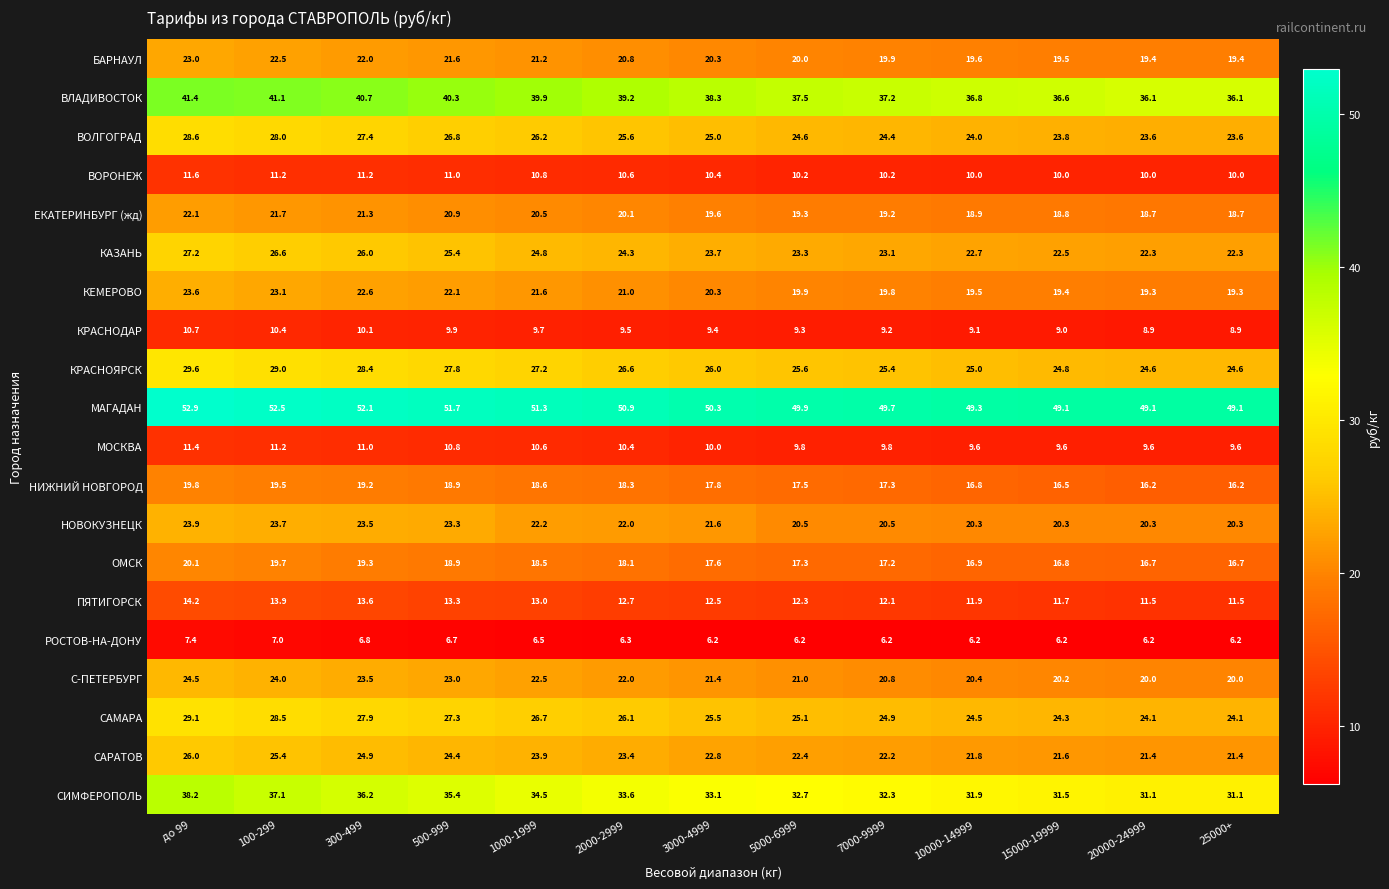

At how many categories does at least one series exceed 8?

13